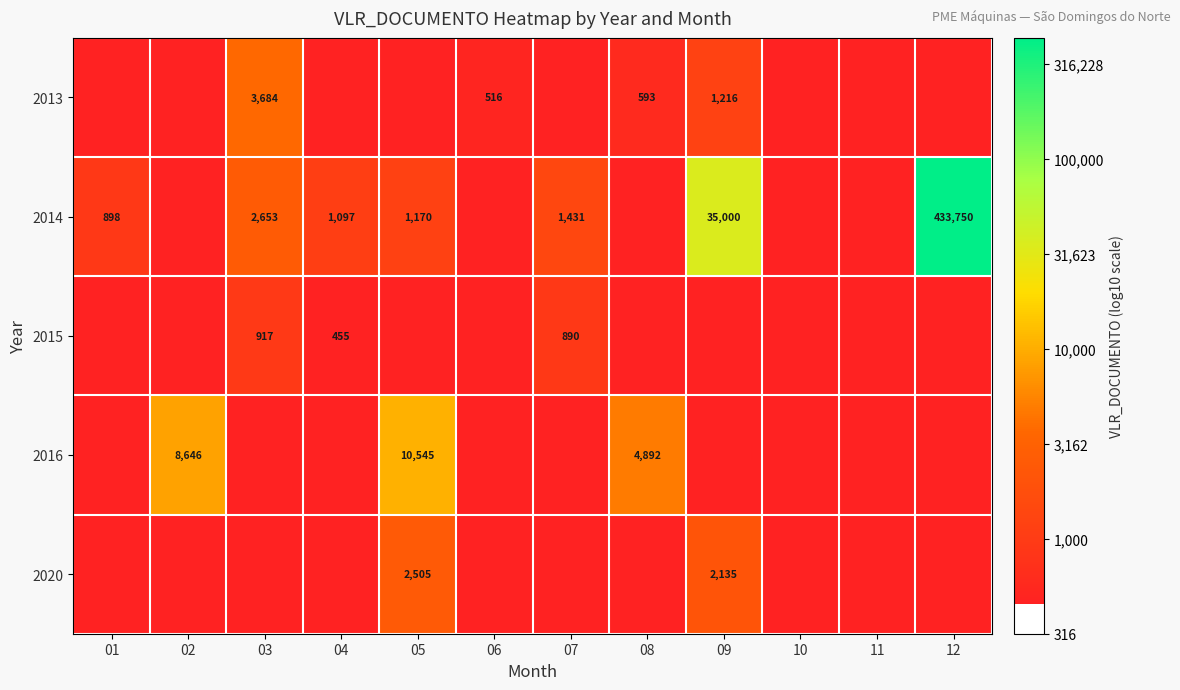

Which series has the widest spread of values?

2014